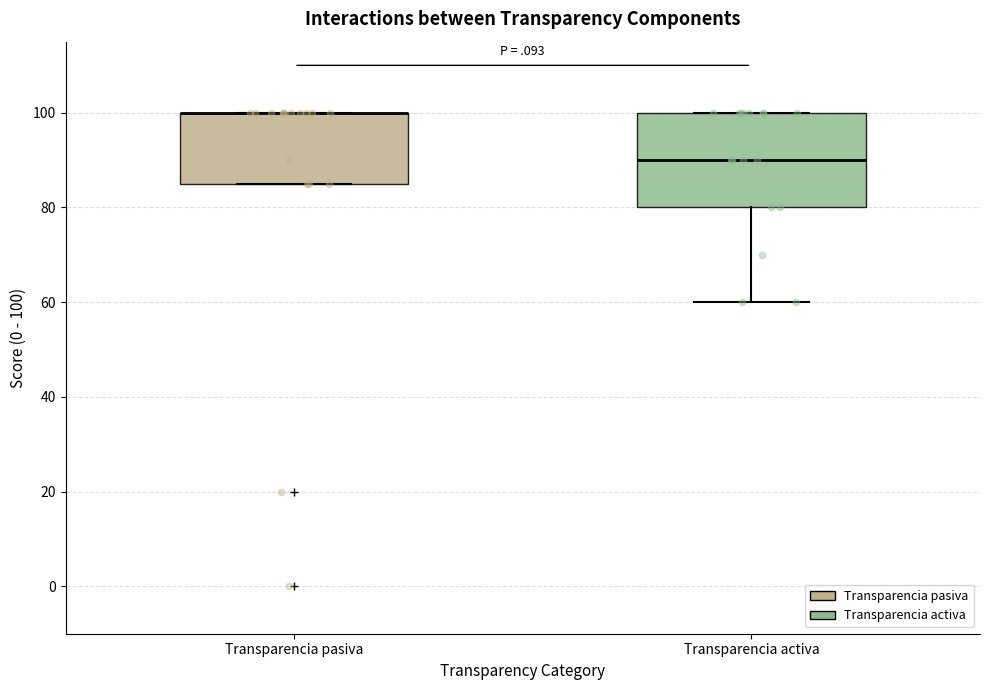

Reading left to right, transcribe this box plot: for each box, give where its median line is, the range the box spans, and where its two whiskers end, as read against the y-axis. The values are not printed on the chart, so give them approximately, as read against the axis.

Transparencia pasiva: median 100 (drawn on the box's upper edge), box 86 to 100, whiskers 86 to 100
Transparencia activa: median 90, box 80 to 100, whiskers 60 to 100